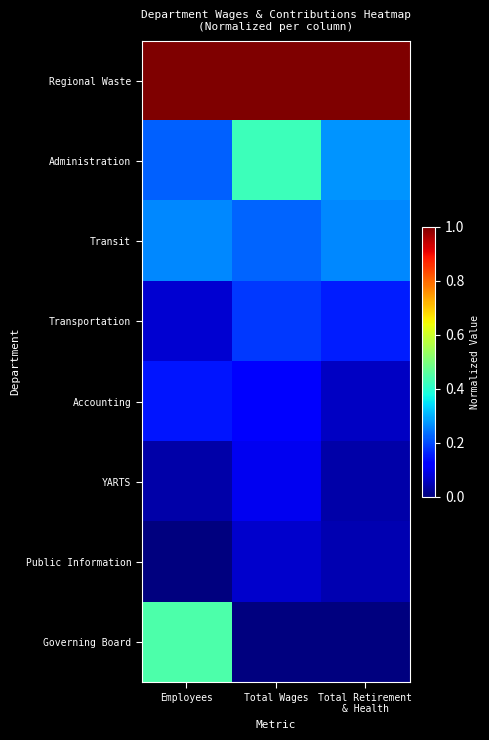

Between Total Wages and Total Retirement & Health, which series saw the biggest shift?

Administration